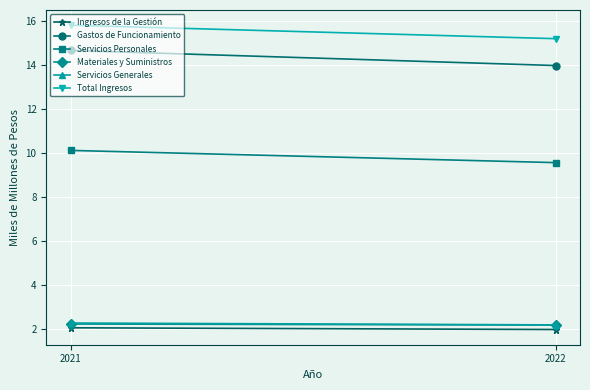

At which label does Servicios Personales reach its minimum?

2022